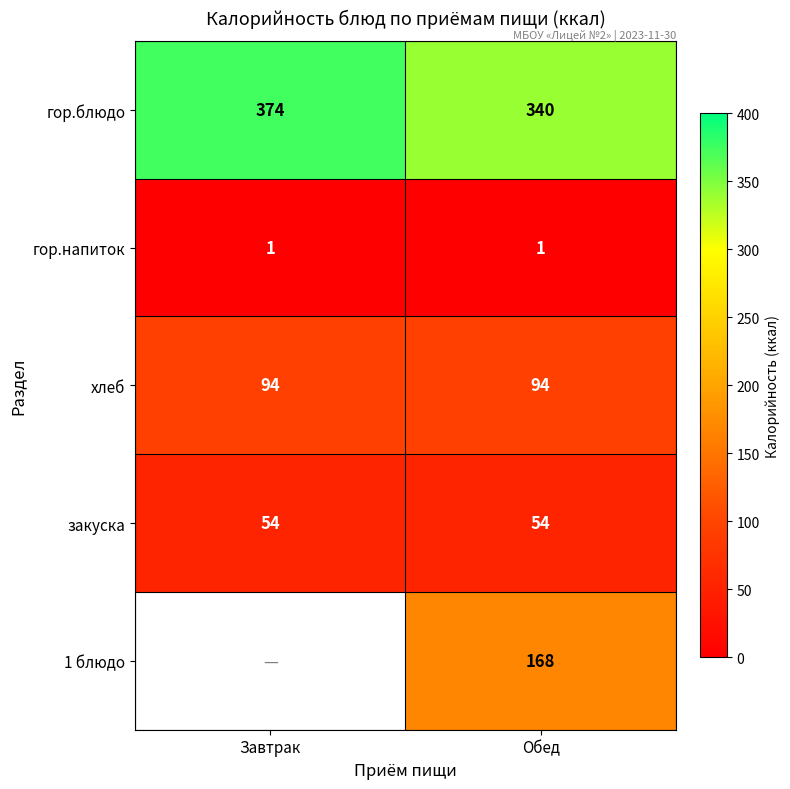

What value does the хлеб series have at Завтрак?

94